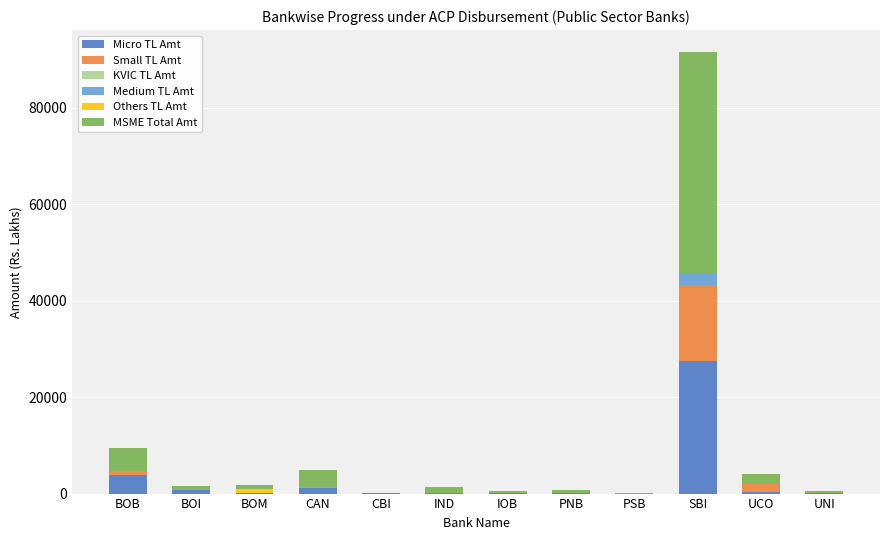

Are the bars horizontal?

No